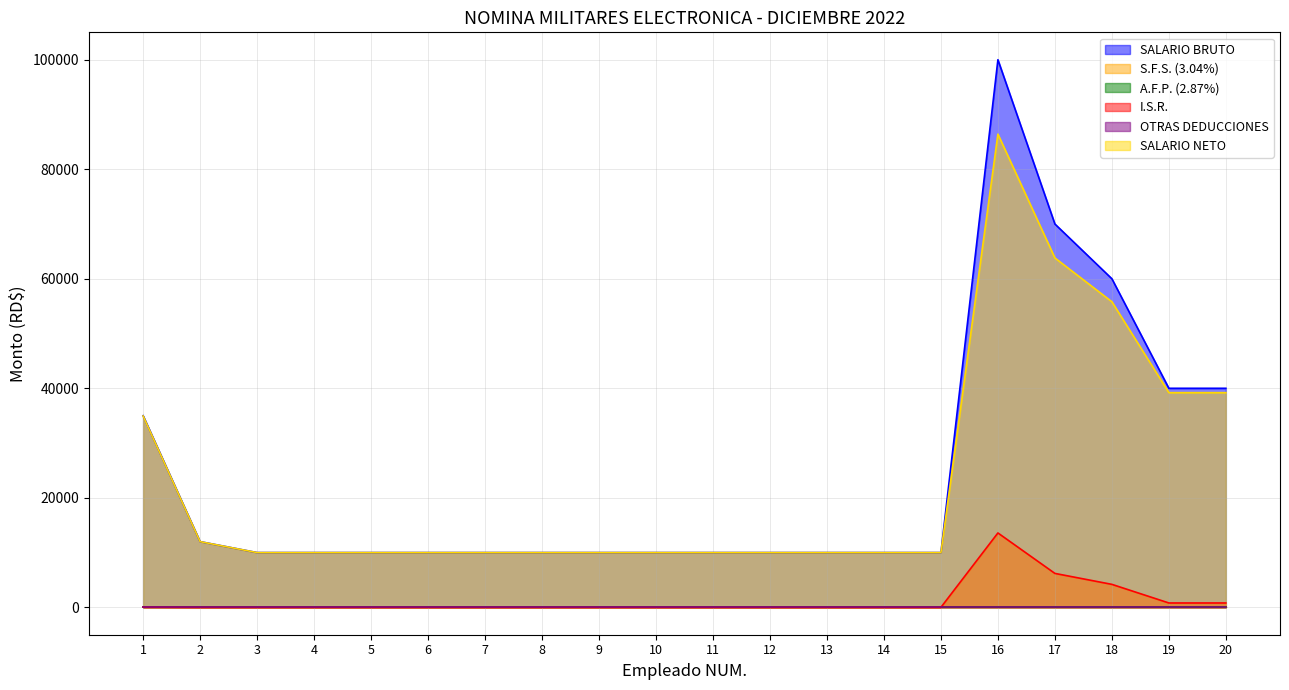

Reading right to left, list all the values displayed in this chart.

SALARIO BRUTO: 40000.0	40000.0	60000.0	70000.0	100000.0	10000.0	10000.0	10000.0	10000.0	10000.0	10000.0	10000.0	10000.0	10000.0	10000.0	10000.0	10000.0	10000.0	12000.0	35000.0
I.S.R.: 797.2	797.2	4195.9	6195.9	13582.9	0.0	0.0	0.0	0.0	0.0	0.0	0.0	0.0	0.0	0.0	0.0	0.0	0.0	0.0	47.2
SALARIO NETO: 39202.8	39202.8	55804.2	63804.2	86417.1	10000.0	10000.0	10000.0	10000.0	10000.0	10000.0	10000.0	10000.0	10000.0	10000.0	10000.0	10000.0	10000.0	12000.0	34952.8